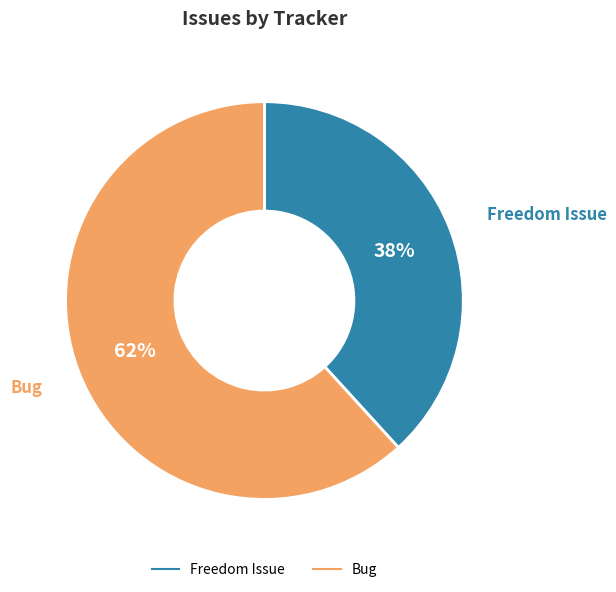

To the nearest percent, what is the average slice percentage?

50%